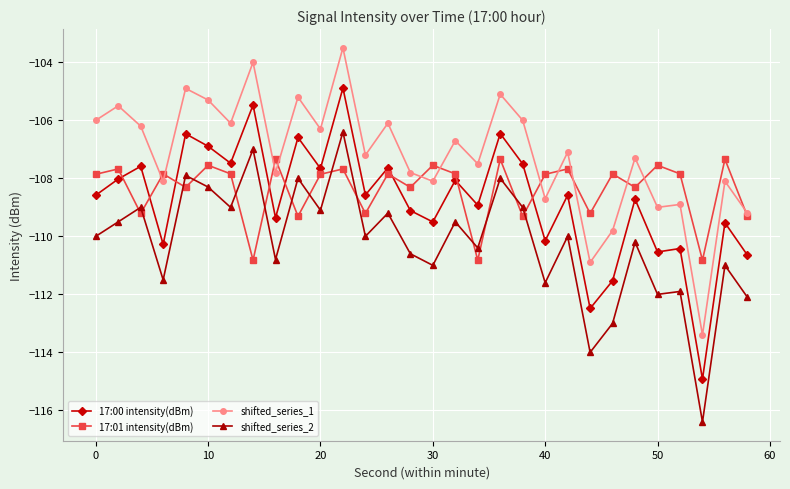

True or false: shifted_series_2 and 17:00 intensity(dBm) cross at least once.

False